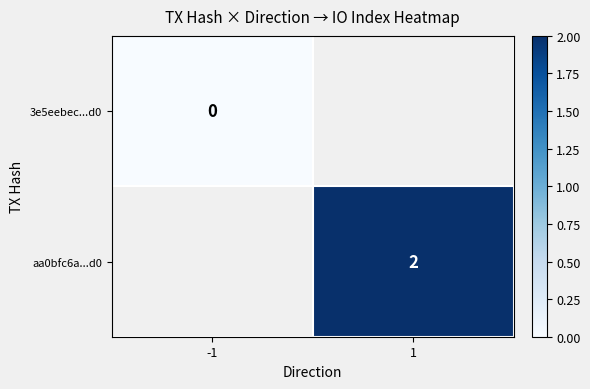

Is it true that aa0bfc6a...d0 equals 4 at 1?

False